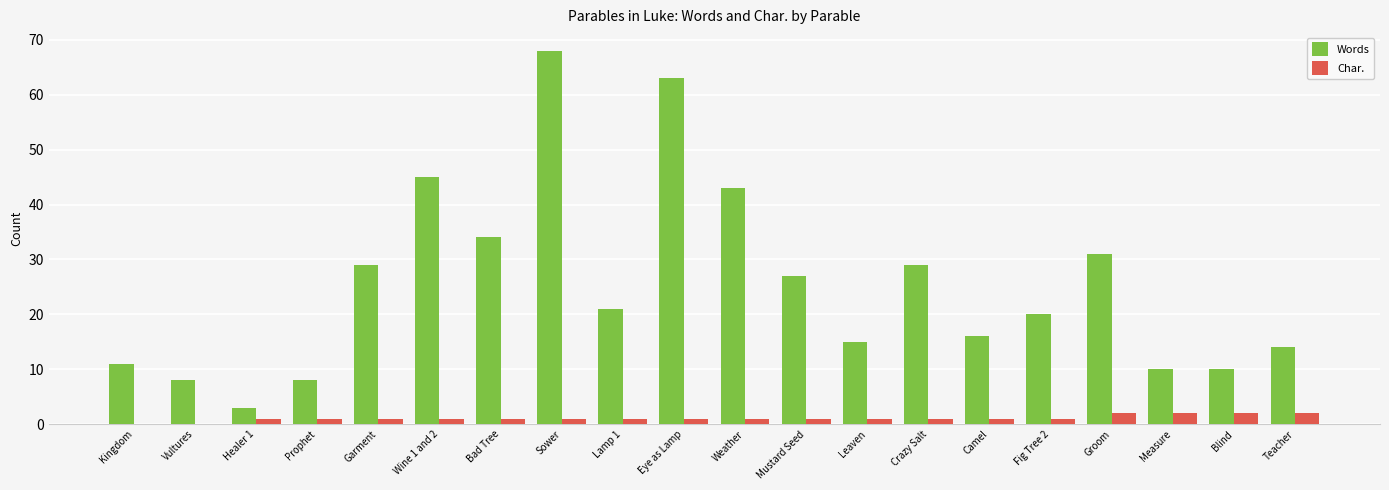

Count the number of data series in this chart.

2